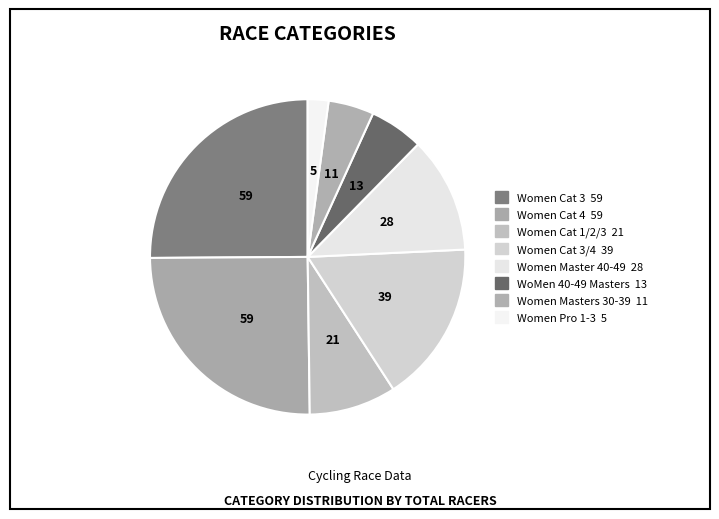

Which slice is the largest?

Women Cat 3